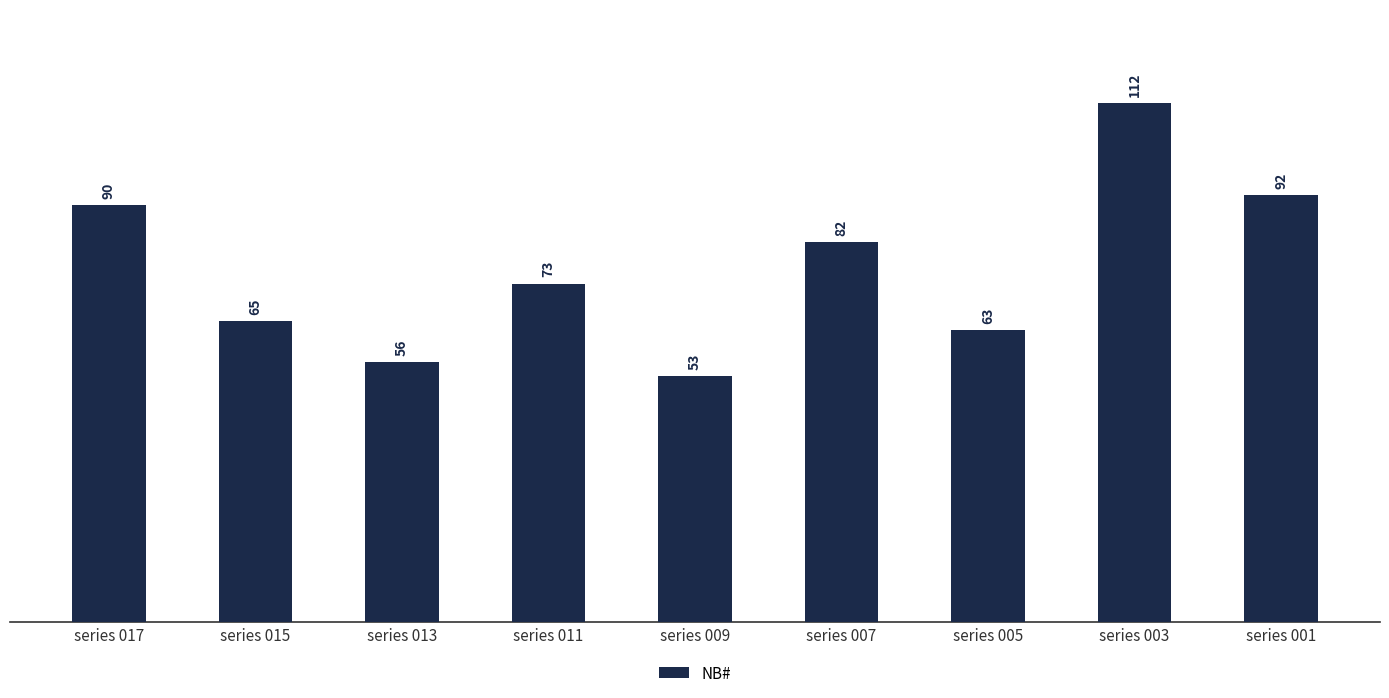

What value does the data have at series 015, to the nearest 5?

65